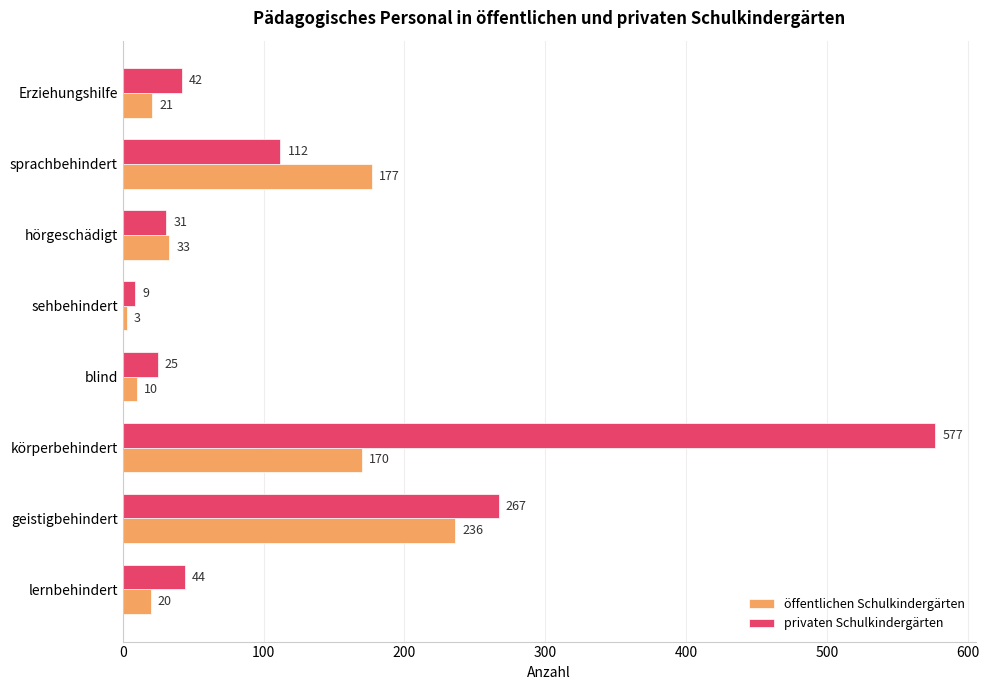

At blind, list the series in order from largest to smallest.

privaten Schulkindergärten, öffentlichen Schulkindergärten